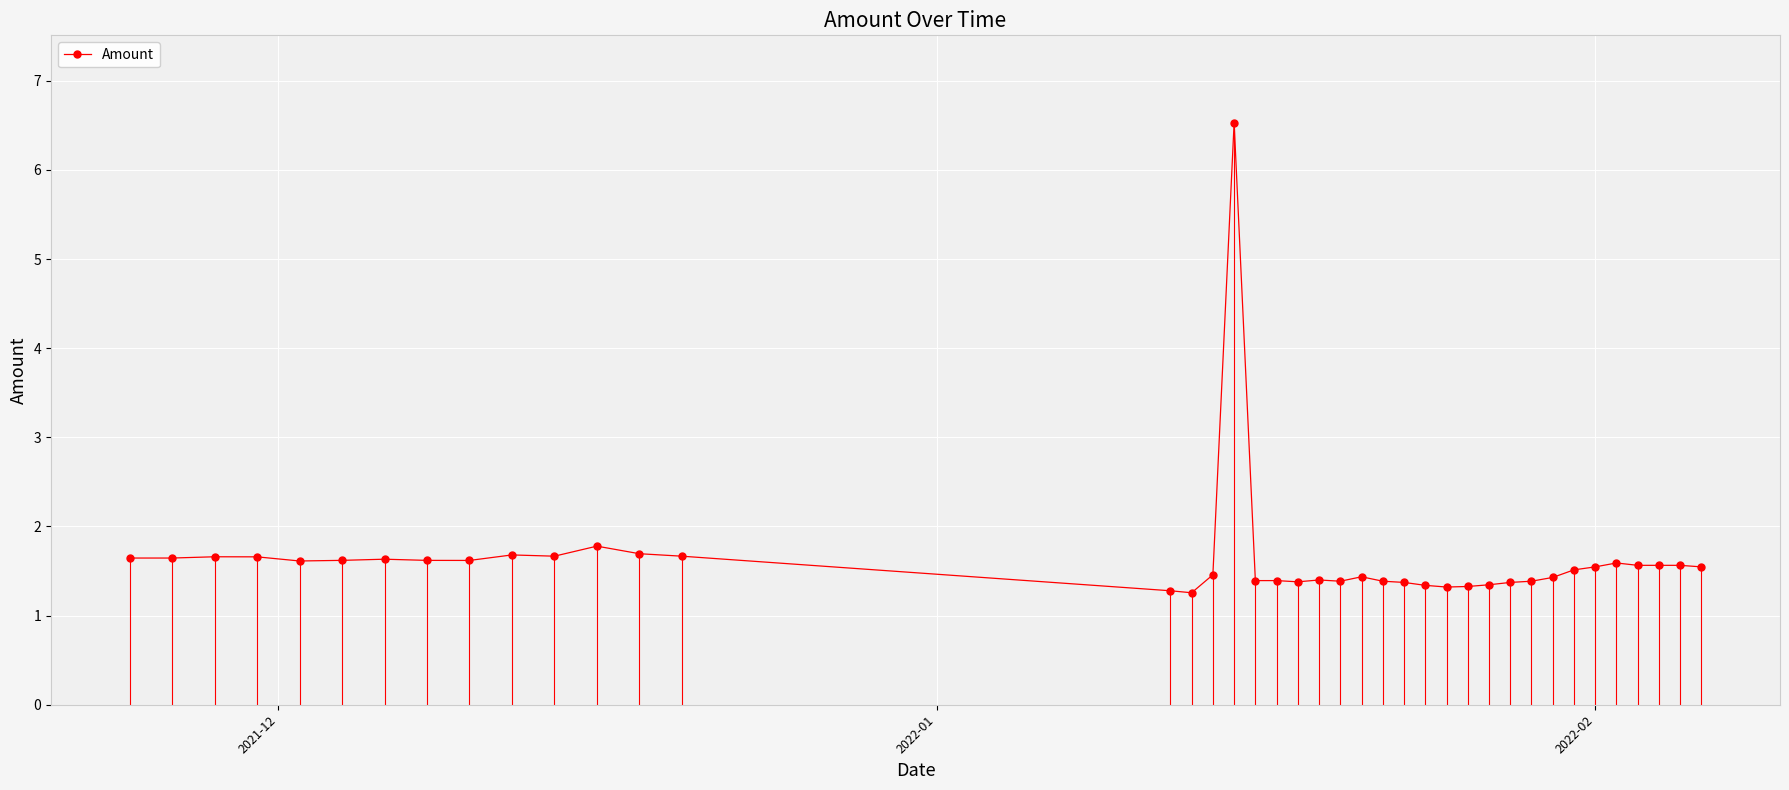

What is the value of the 19th point from the left?

1.4